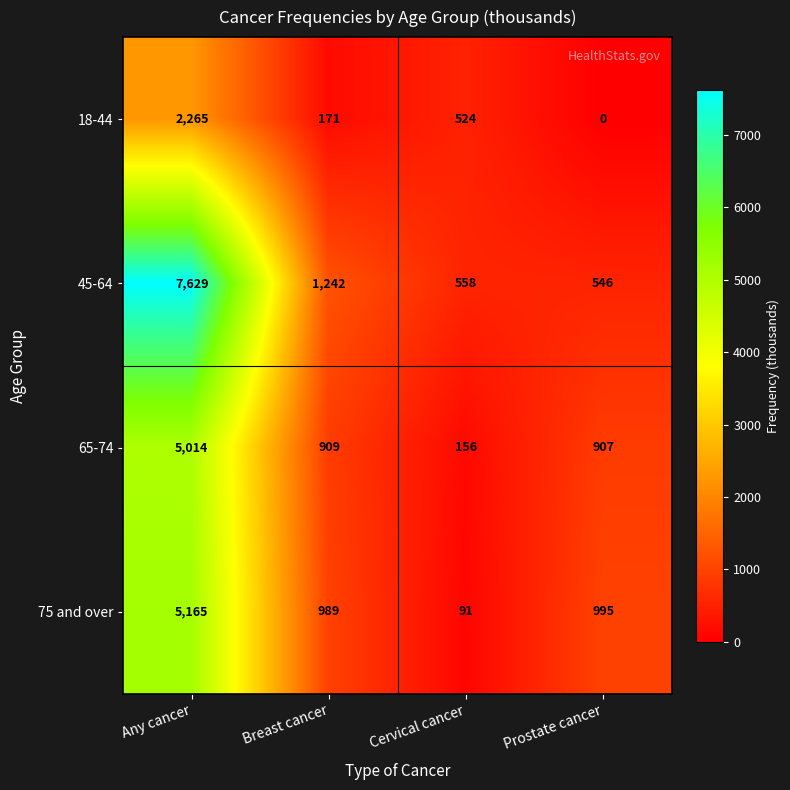

At which category does the chart reach its minimum across all series?

Prostate cancer